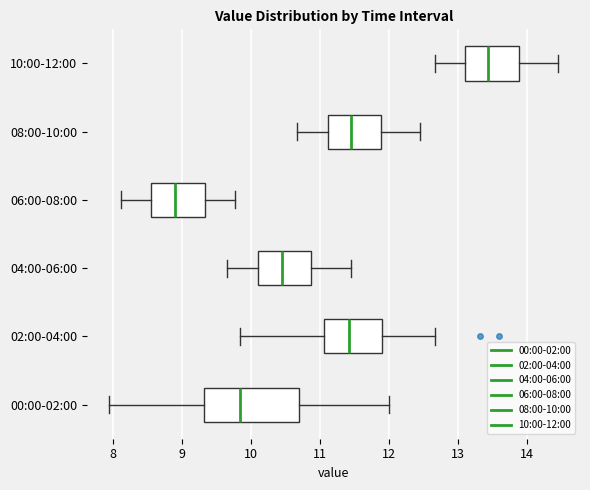

Reading bottom to top, read every box against the x-axis: the position of its median line, the range the box covers, and the ends of its whiskers. The values are not printed on the chart, so give them approximately, as read against the axis.

00:00-02:00: median 9.9, box 9.3 to 10.7, whiskers 8.0 to 12.0
02:00-04:00: median 11.4, box 11.1 to 11.9, whiskers 9.9 to 12.7
04:00-06:00: median 10.5, box 10.1 to 10.9, whiskers 9.7 to 11.5
06:00-08:00: median 8.9, box 8.6 to 9.3, whiskers 8.1 to 9.8
08:00-10:00: median 11.5, box 11.1 to 11.9, whiskers 10.7 to 12.5
10:00-12:00: median 13.4, box 13.1 to 13.9, whiskers 12.7 to 14.5